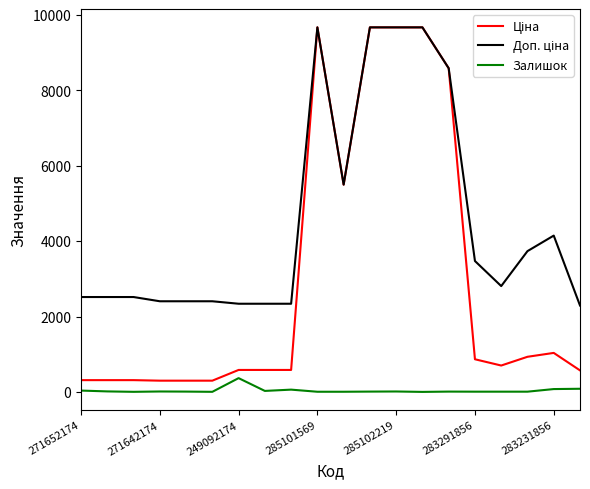

How many categories are shown in the chart?

20